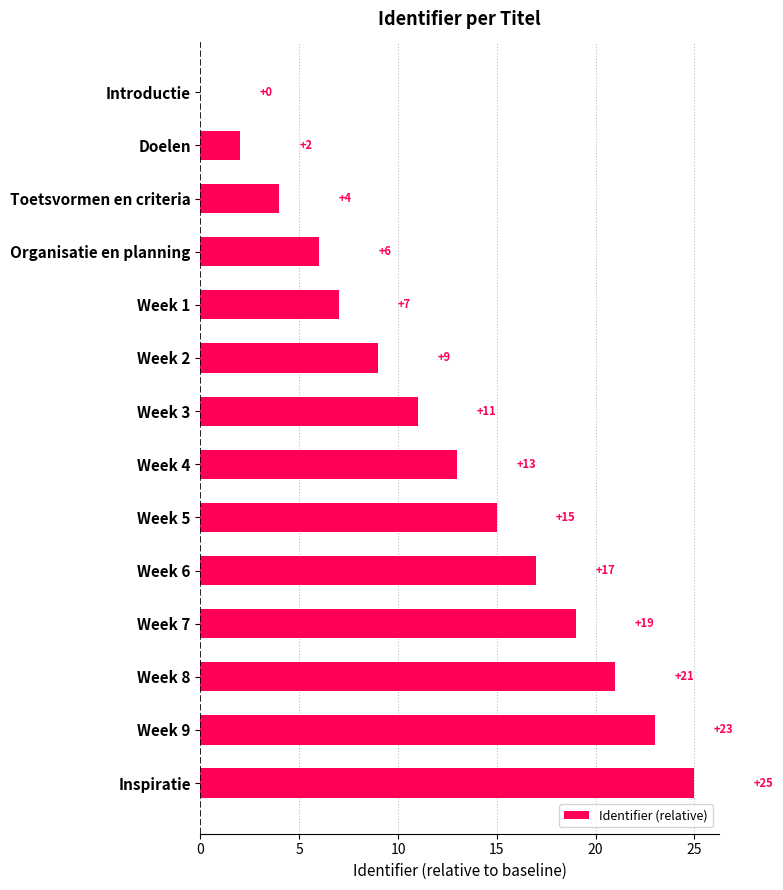

Reading top to bottom, extract all data points from this chart.

Introductie=0	Doelen=2	Toetsvormen en criteria=4	Organisatie en planning=6	Week 1=7	Week 2=9	Week 3=11	Week 4=13	Week 5=15	Week 6=17	Week 7=19	Week 8=21	Week 9=23	Inspiratie=25